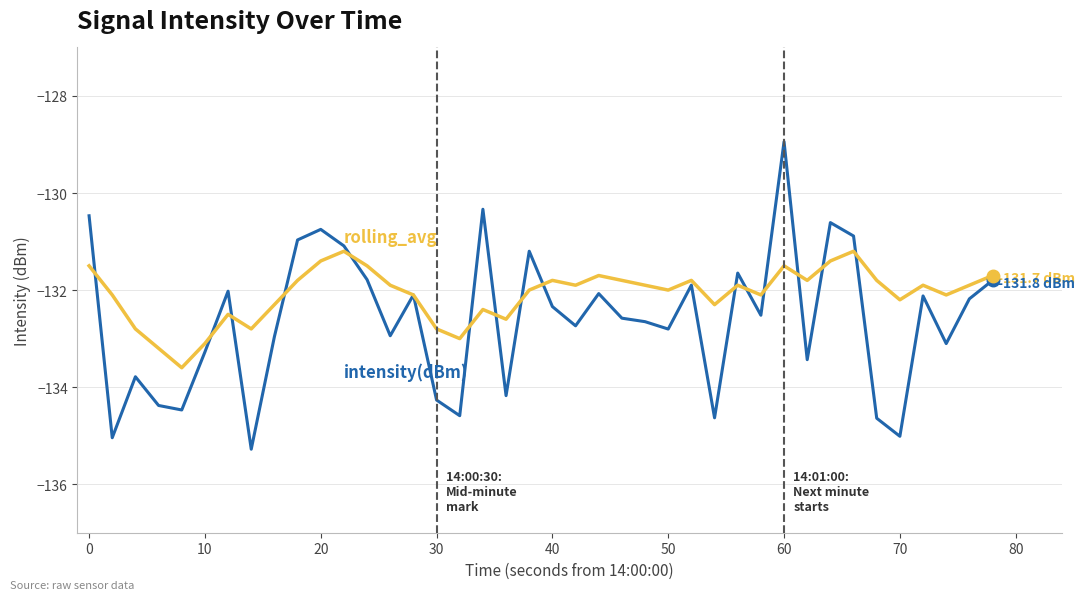

What is the maximum value shown in the chart?

-128.9